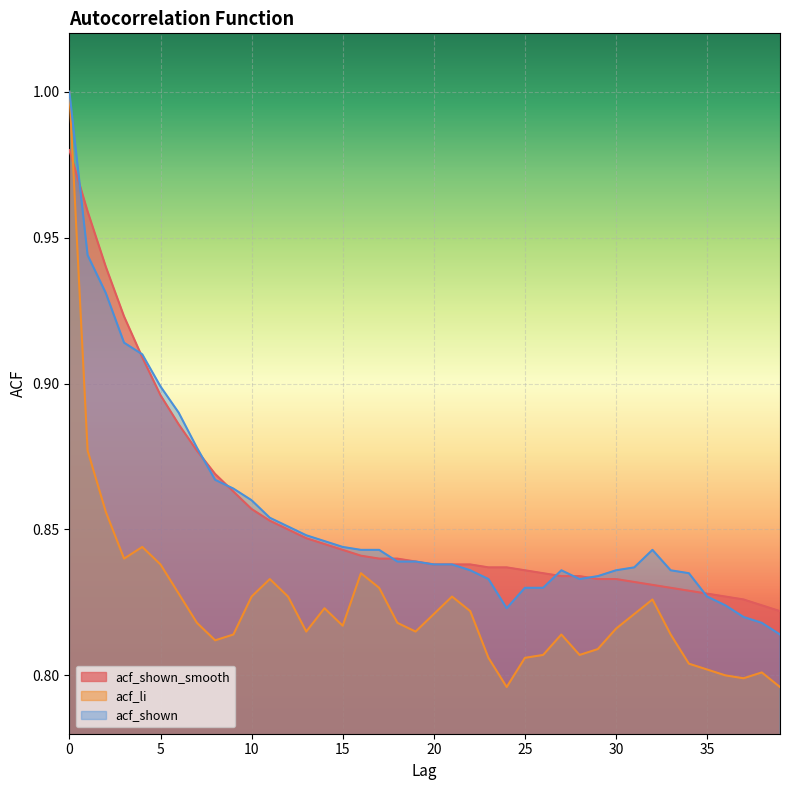

What is the value of the acf_shown_smooth point at the 27th from the left?

0.8